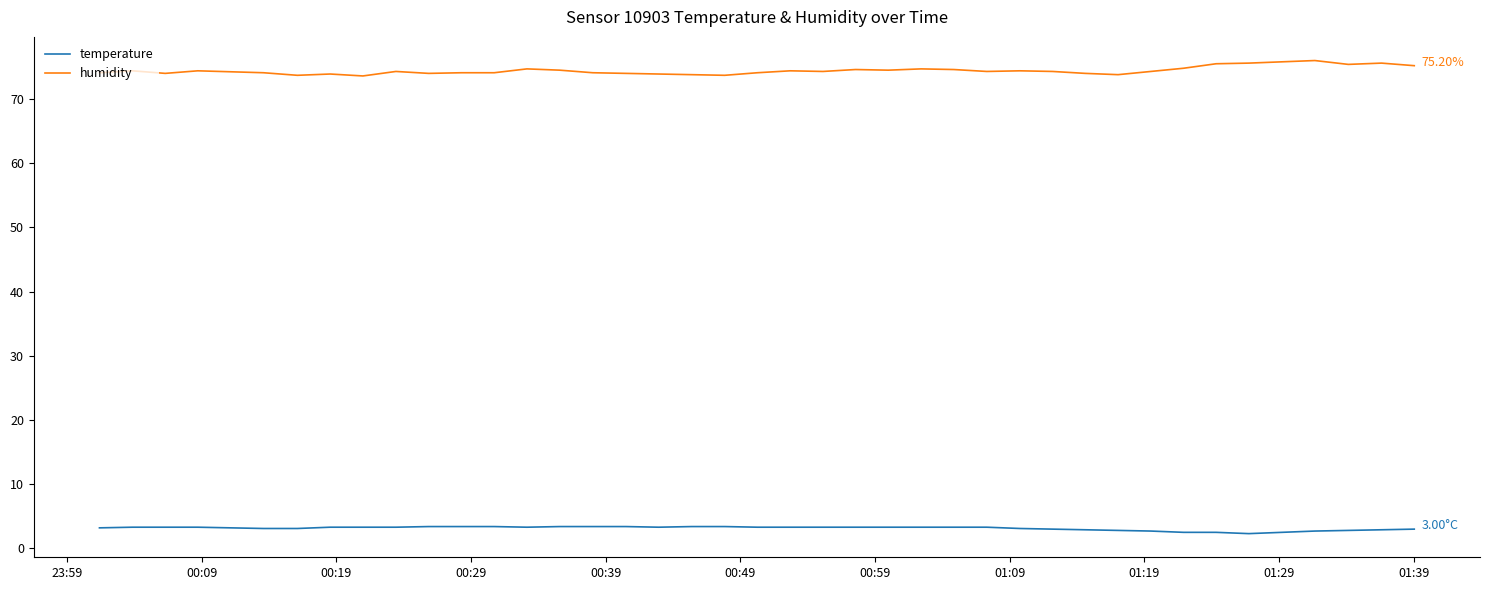

Rank the series by their maximum value, from lowest to highest.

temperature, humidity